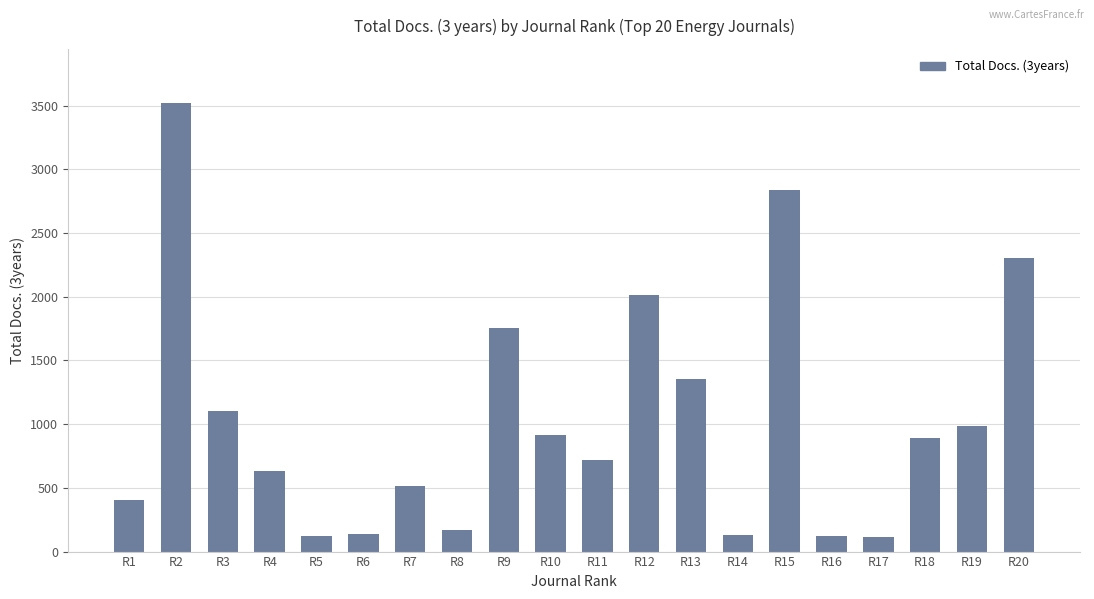

Read the value at R7.

511